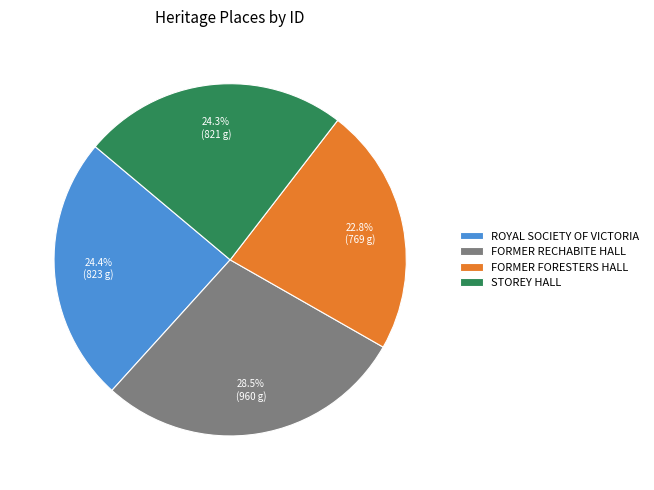

To the nearest percent, what portion does STOREY HALL represent?

24%